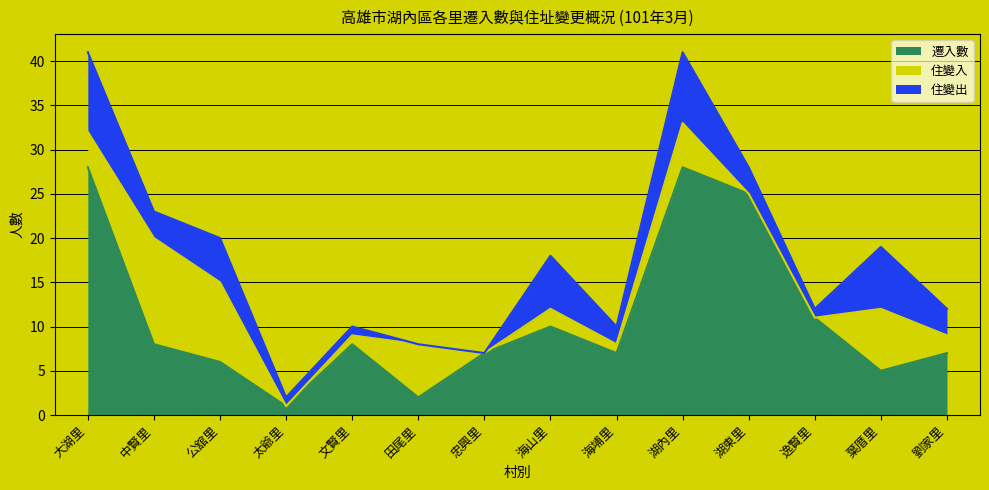

What position from the right is 逸賢里?

3